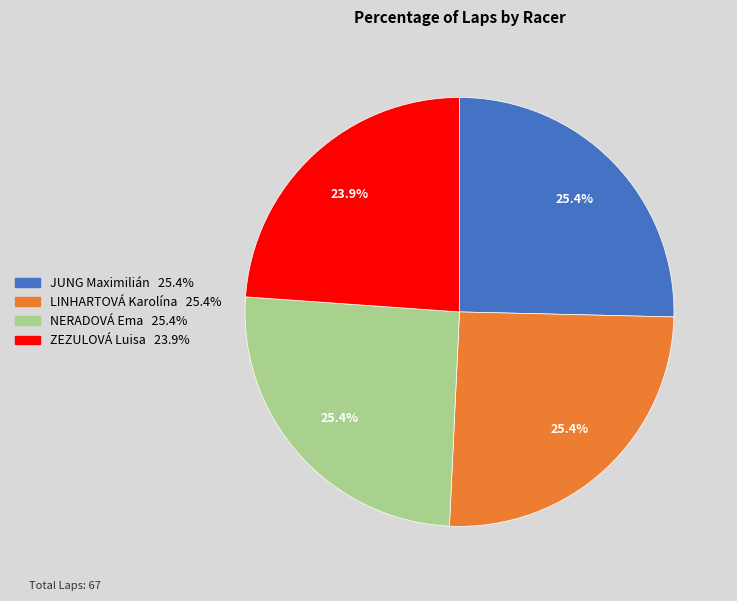

What portion of the pie excludes NERADOVÁ Ema?

74.6%